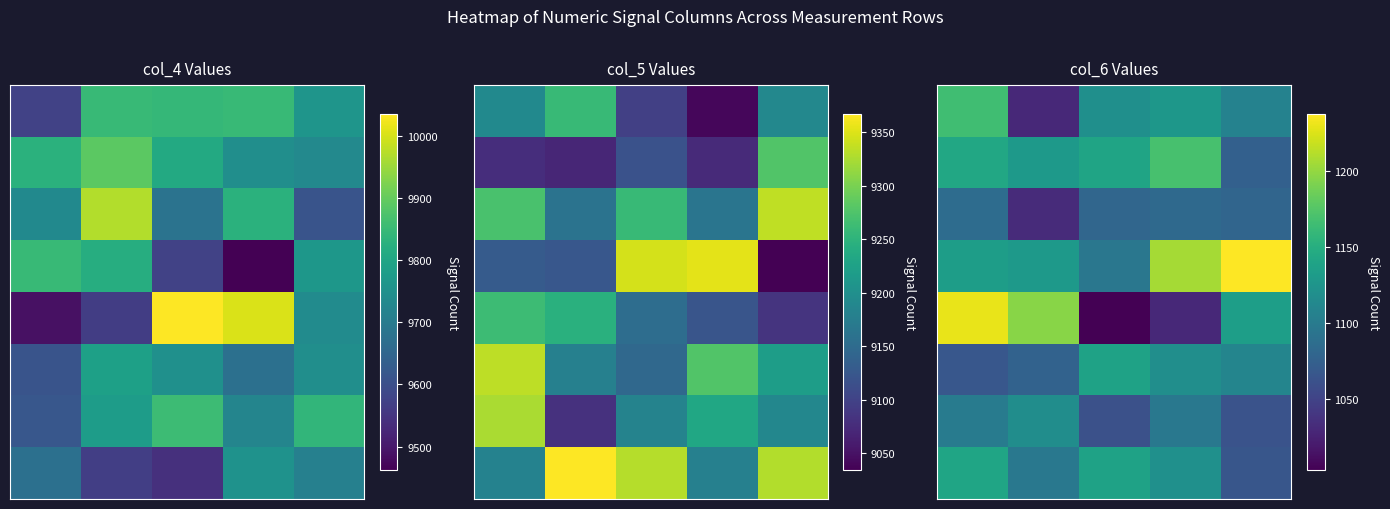

At how many categories does at least one series exceed 1104?

5